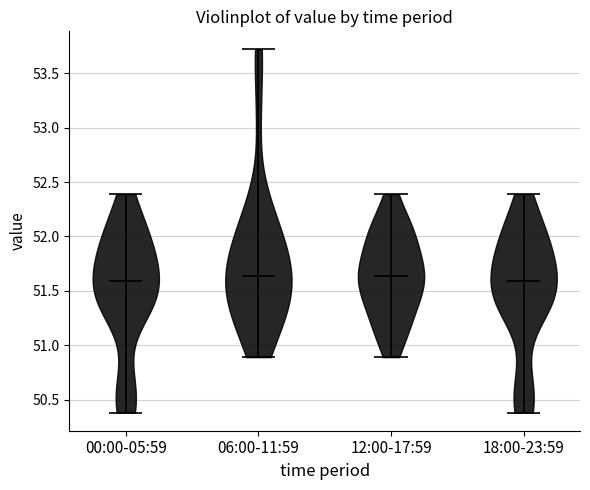

Reading left to right, read every violin against the y-axis: where its median line is, and the lowest and highest points it reaches. The values are not printed on the chart, so give them approximately, as read against the axis.

00:00-05:59: median line 51.60, lowest point 50.40, highest point 52.40
06:00-11:59: median line 51.65, lowest point 50.90, highest point 53.70
12:00-17:59: median line 51.65, lowest point 50.90, highest point 52.40
18:00-23:59: median line 51.60, lowest point 50.40, highest point 52.40